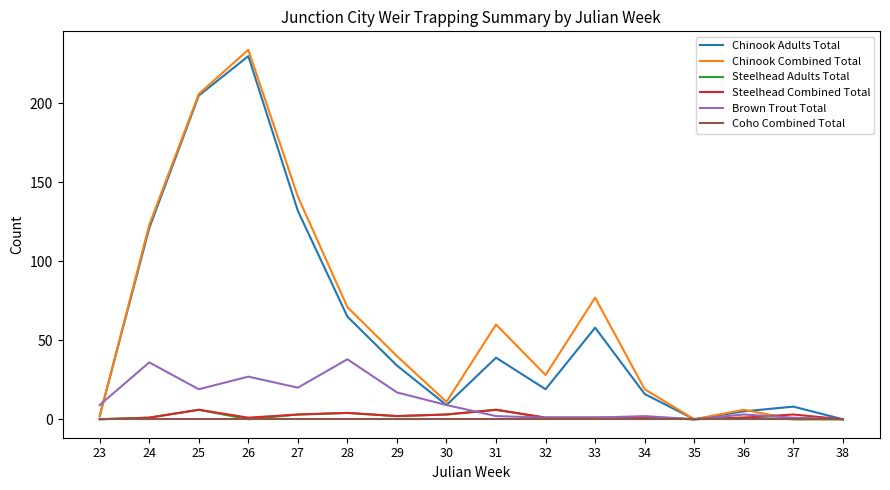

The Brown Trout Total series shows 27 at 26. True or false?

True